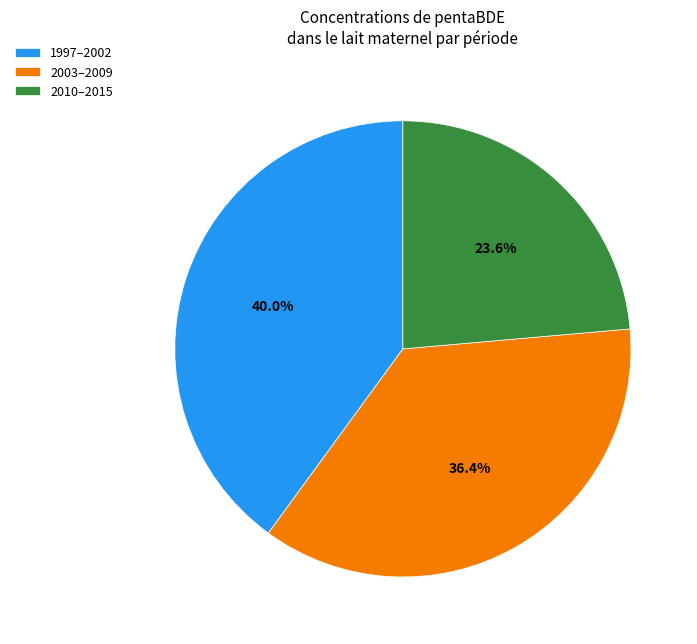

Does any single category account for the majority?

No